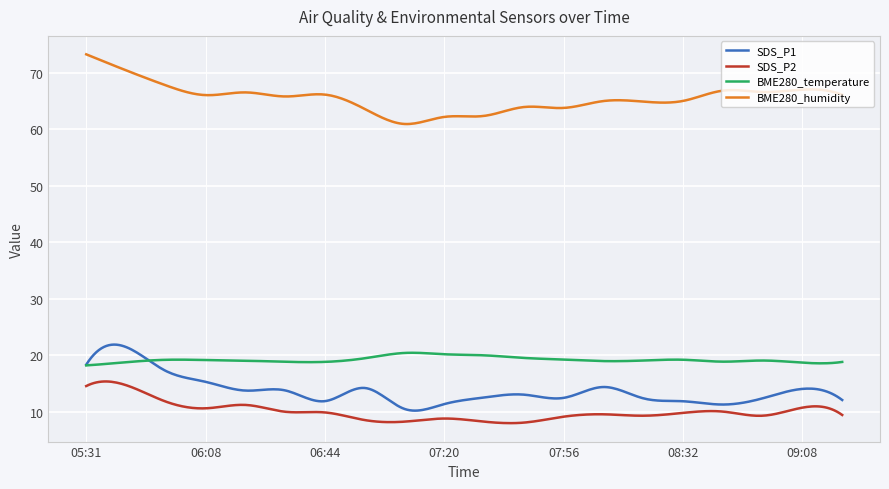

What is the minimum value for SDS_P1?

10.2